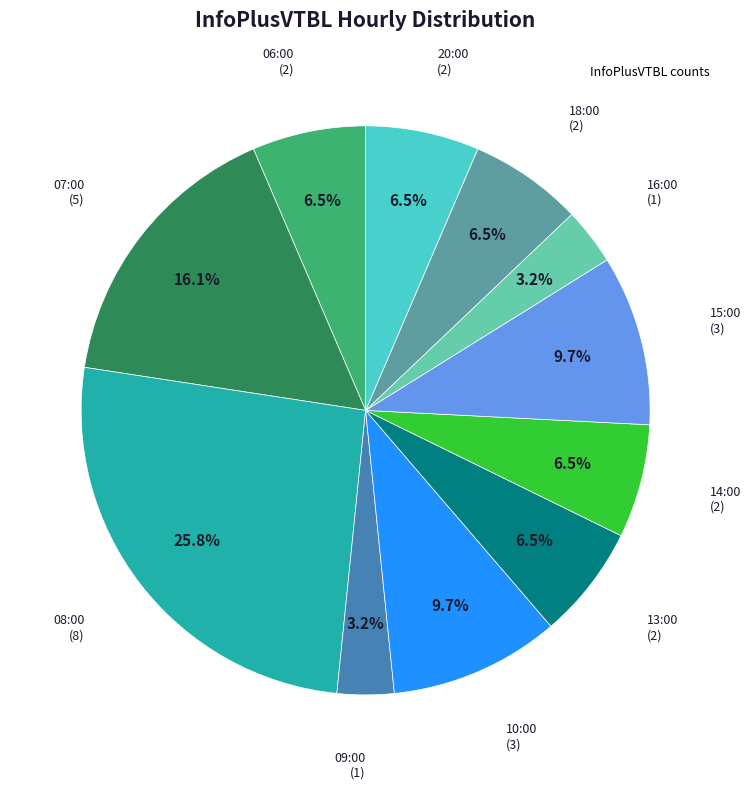

Is there any slice that represents more than half of the pie?

No